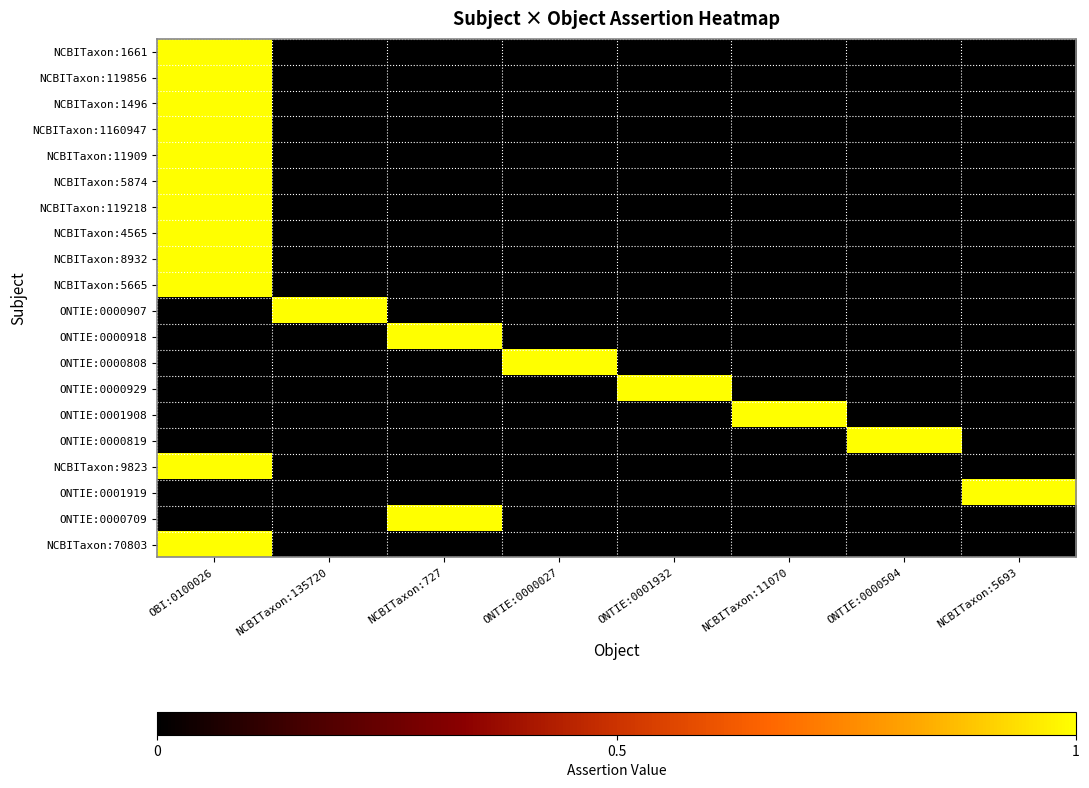

Reading left to right, what are all the values shown in this chart?

NCBITaxon:1661: OBI:0100026=1	NCBITaxon:135720=0	NCBITaxon:727=0	ONTIE:0000027=0	ONTIE:0001932=0	NCBITaxon:11070=0	ONTIE:0000504=0	NCBITaxon:5693=0
NCBITaxon:119856: OBI:0100026=1	NCBITaxon:135720=0	NCBITaxon:727=0	ONTIE:0000027=0	ONTIE:0001932=0	NCBITaxon:11070=0	ONTIE:0000504=0	NCBITaxon:5693=0
NCBITaxon:1496: OBI:0100026=1	NCBITaxon:135720=0	NCBITaxon:727=0	ONTIE:0000027=0	ONTIE:0001932=0	NCBITaxon:11070=0	ONTIE:0000504=0	NCBITaxon:5693=0
NCBITaxon:1160947: OBI:0100026=1	NCBITaxon:135720=0	NCBITaxon:727=0	ONTIE:0000027=0	ONTIE:0001932=0	NCBITaxon:11070=0	ONTIE:0000504=0	NCBITaxon:5693=0
NCBITaxon:11909: OBI:0100026=1	NCBITaxon:135720=0	NCBITaxon:727=0	ONTIE:0000027=0	ONTIE:0001932=0	NCBITaxon:11070=0	ONTIE:0000504=0	NCBITaxon:5693=0
NCBITaxon:5874: OBI:0100026=1	NCBITaxon:135720=0	NCBITaxon:727=0	ONTIE:0000027=0	ONTIE:0001932=0	NCBITaxon:11070=0	ONTIE:0000504=0	NCBITaxon:5693=0
NCBITaxon:119218: OBI:0100026=1	NCBITaxon:135720=0	NCBITaxon:727=0	ONTIE:0000027=0	ONTIE:0001932=0	NCBITaxon:11070=0	ONTIE:0000504=0	NCBITaxon:5693=0
NCBITaxon:4565: OBI:0100026=1	NCBITaxon:135720=0	NCBITaxon:727=0	ONTIE:0000027=0	ONTIE:0001932=0	NCBITaxon:11070=0	ONTIE:0000504=0	NCBITaxon:5693=0
NCBITaxon:8932: OBI:0100026=1	NCBITaxon:135720=0	NCBITaxon:727=0	ONTIE:0000027=0	ONTIE:0001932=0	NCBITaxon:11070=0	ONTIE:0000504=0	NCBITaxon:5693=0
NCBITaxon:5665: OBI:0100026=1	NCBITaxon:135720=0	NCBITaxon:727=0	ONTIE:0000027=0	ONTIE:0001932=0	NCBITaxon:11070=0	ONTIE:0000504=0	NCBITaxon:5693=0
ONTIE:0000907: OBI:0100026=0	NCBITaxon:135720=1	NCBITaxon:727=0	ONTIE:0000027=0	ONTIE:0001932=0	NCBITaxon:11070=0	ONTIE:0000504=0	NCBITaxon:5693=0
ONTIE:0000918: OBI:0100026=0	NCBITaxon:135720=0	NCBITaxon:727=1	ONTIE:0000027=0	ONTIE:0001932=0	NCBITaxon:11070=0	ONTIE:0000504=0	NCBITaxon:5693=0
ONTIE:0000808: OBI:0100026=0	NCBITaxon:135720=0	NCBITaxon:727=0	ONTIE:0000027=1	ONTIE:0001932=0	NCBITaxon:11070=0	ONTIE:0000504=0	NCBITaxon:5693=0
ONTIE:0000929: OBI:0100026=0	NCBITaxon:135720=0	NCBITaxon:727=0	ONTIE:0000027=0	ONTIE:0001932=1	NCBITaxon:11070=0	ONTIE:0000504=0	NCBITaxon:5693=0
ONTIE:0001908: OBI:0100026=0	NCBITaxon:135720=0	NCBITaxon:727=0	ONTIE:0000027=0	ONTIE:0001932=0	NCBITaxon:11070=1	ONTIE:0000504=0	NCBITaxon:5693=0
ONTIE:0000819: OBI:0100026=0	NCBITaxon:135720=0	NCBITaxon:727=0	ONTIE:0000027=0	ONTIE:0001932=0	NCBITaxon:11070=0	ONTIE:0000504=1	NCBITaxon:5693=0
NCBITaxon:9823: OBI:0100026=1	NCBITaxon:135720=0	NCBITaxon:727=0	ONTIE:0000027=0	ONTIE:0001932=0	NCBITaxon:11070=0	ONTIE:0000504=0	NCBITaxon:5693=0
ONTIE:0001919: OBI:0100026=0	NCBITaxon:135720=0	NCBITaxon:727=0	ONTIE:0000027=0	ONTIE:0001932=0	NCBITaxon:11070=0	ONTIE:0000504=0	NCBITaxon:5693=1
ONTIE:0000709: OBI:0100026=0	NCBITaxon:135720=0	NCBITaxon:727=1	ONTIE:0000027=0	ONTIE:0001932=0	NCBITaxon:11070=0	ONTIE:0000504=0	NCBITaxon:5693=0
NCBITaxon:70803: OBI:0100026=1	NCBITaxon:135720=0	NCBITaxon:727=0	ONTIE:0000027=0	ONTIE:0001932=0	NCBITaxon:11070=0	ONTIE:0000504=0	NCBITaxon:5693=0